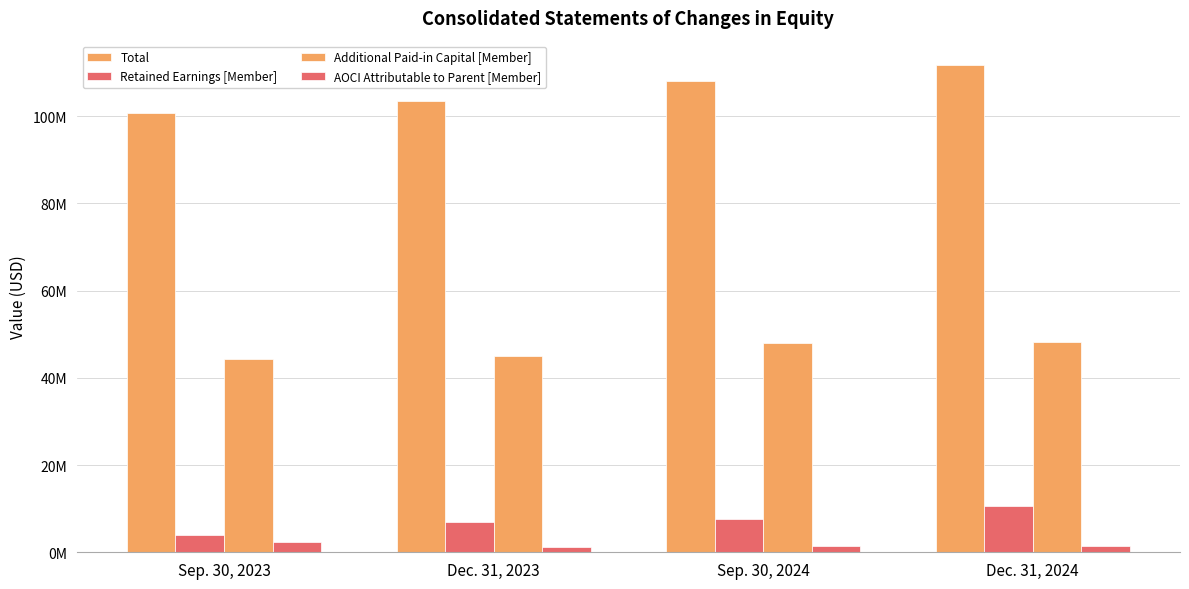

Between Sep. 30, 2023 and Sep. 30, 2024, which is larger?

Sep. 30, 2024